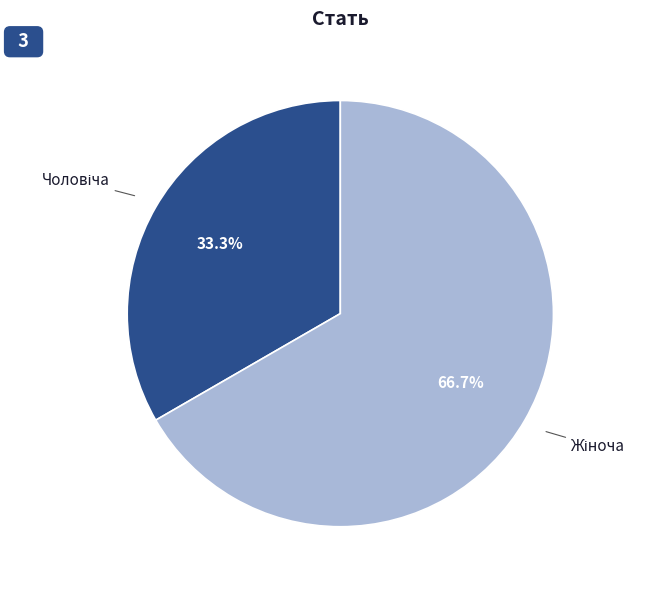

To the nearest percent, what is the average slice percentage?

50%